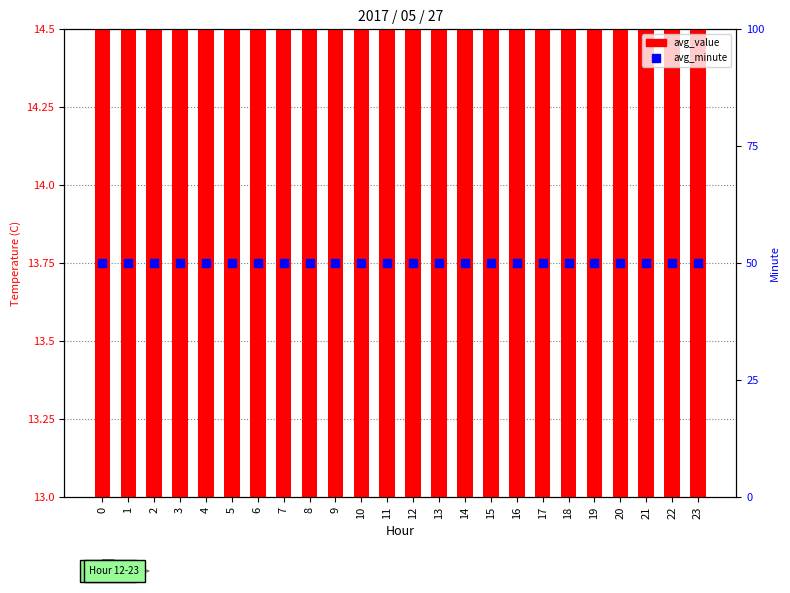

What is the total value across all series at 19?

63.5